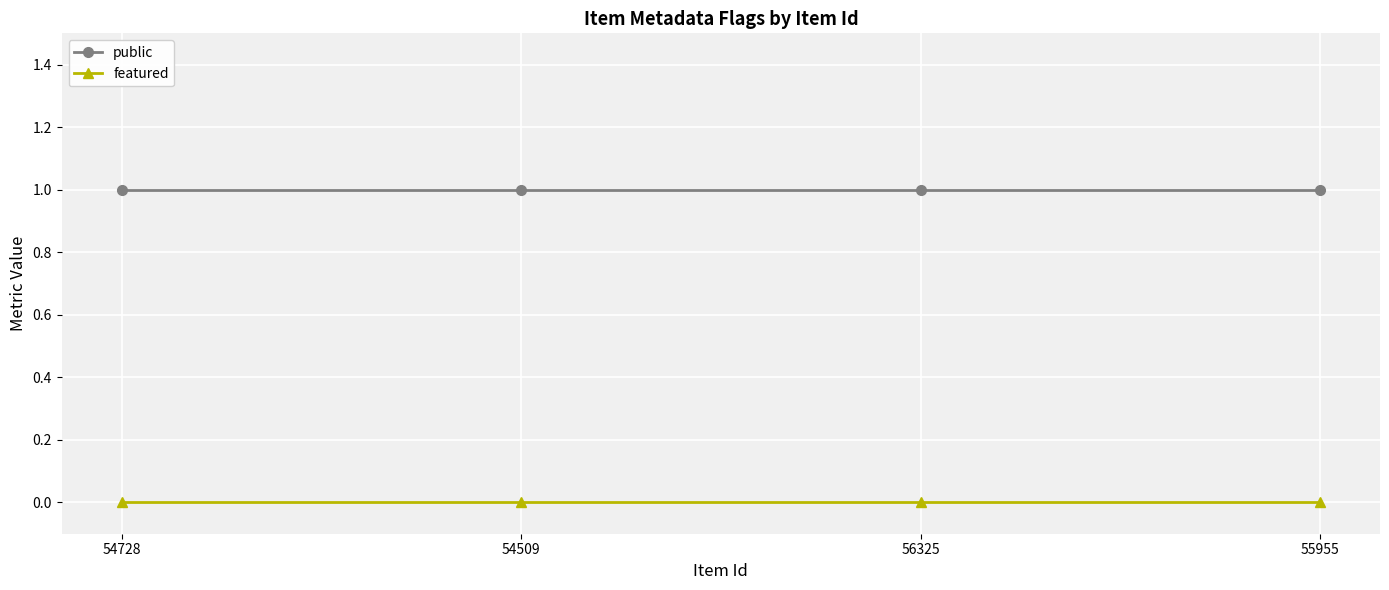

The featured series shows 0 at 55955. True or false?

True